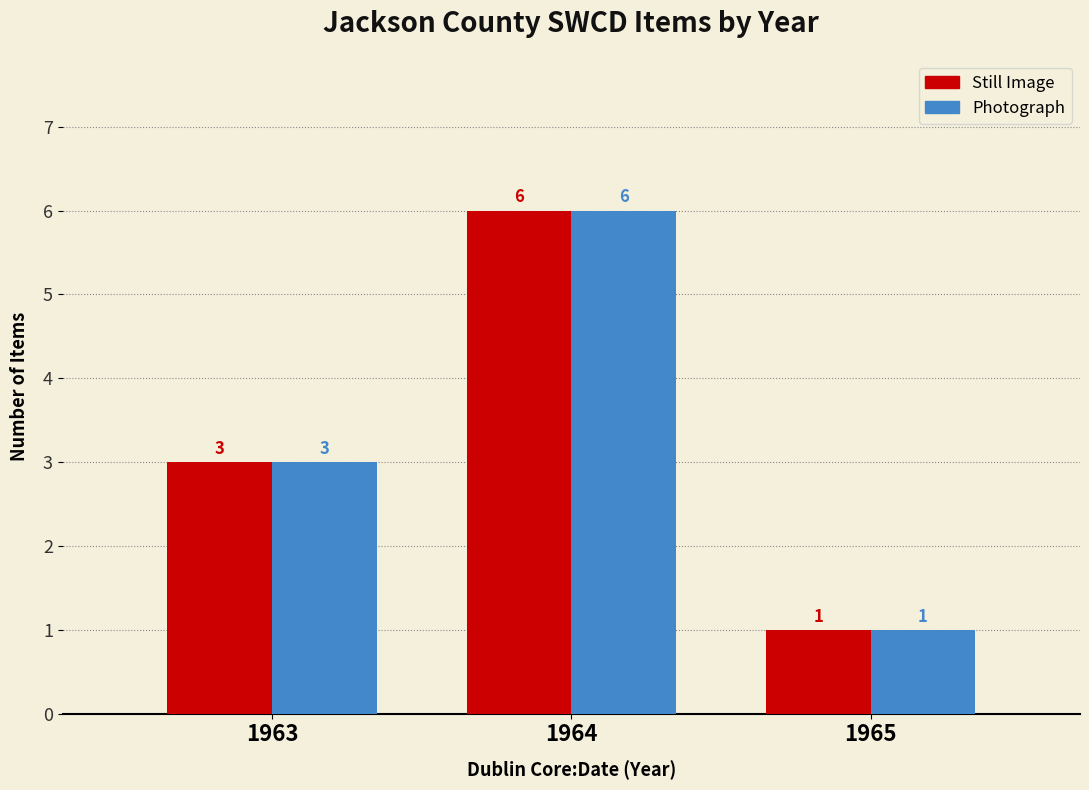

How many Still Image values are between 1 and 6?

3